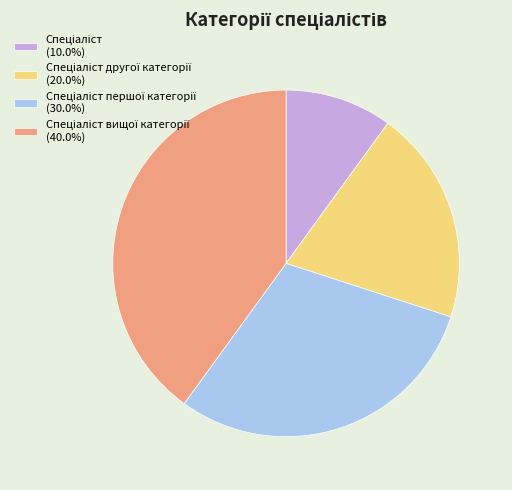

Is there any slice that represents more than half of the pie?

No